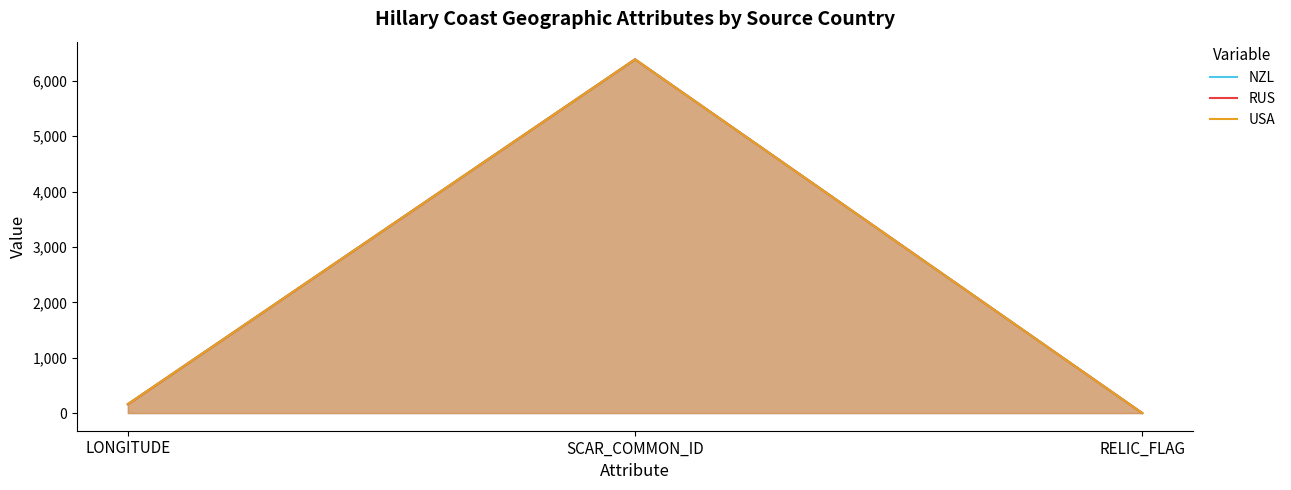

What position from the right is LONGITUDE?

3